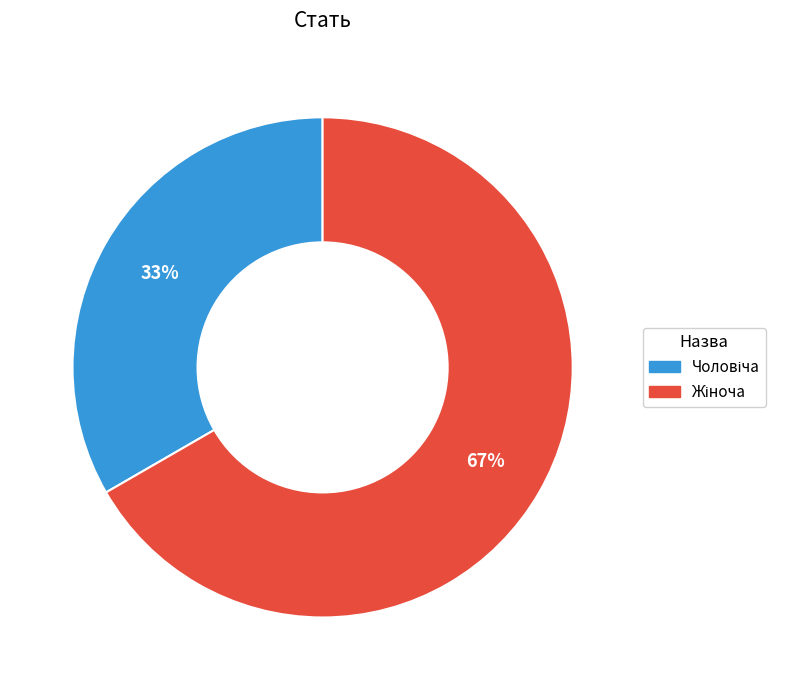

Is there any slice that represents more than half of the pie?

Yes